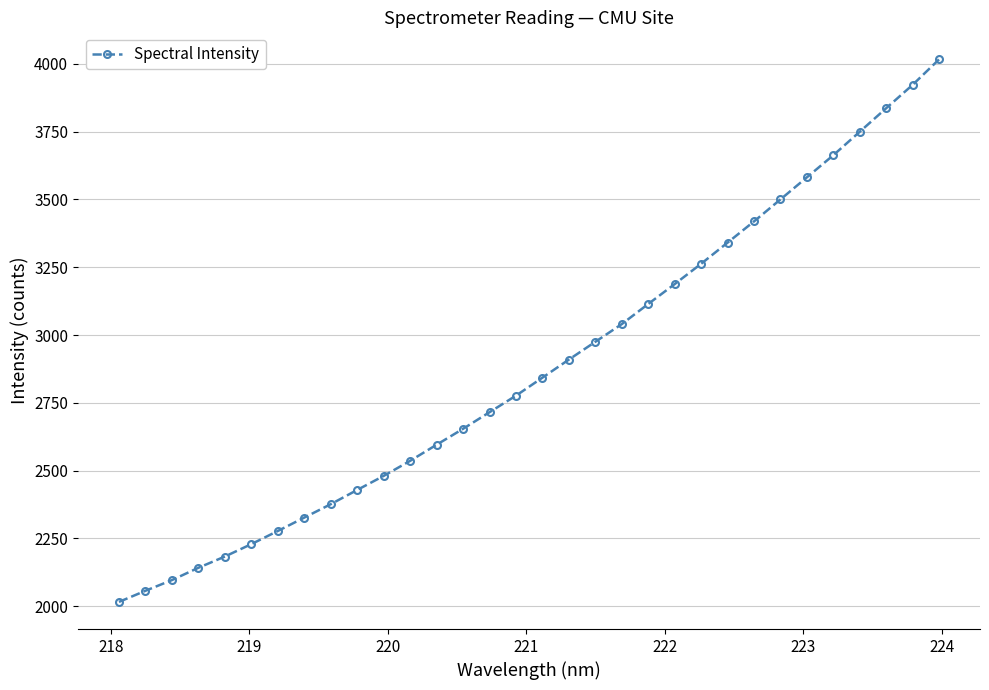

What is the value of the 7th point from the left?

2277.5